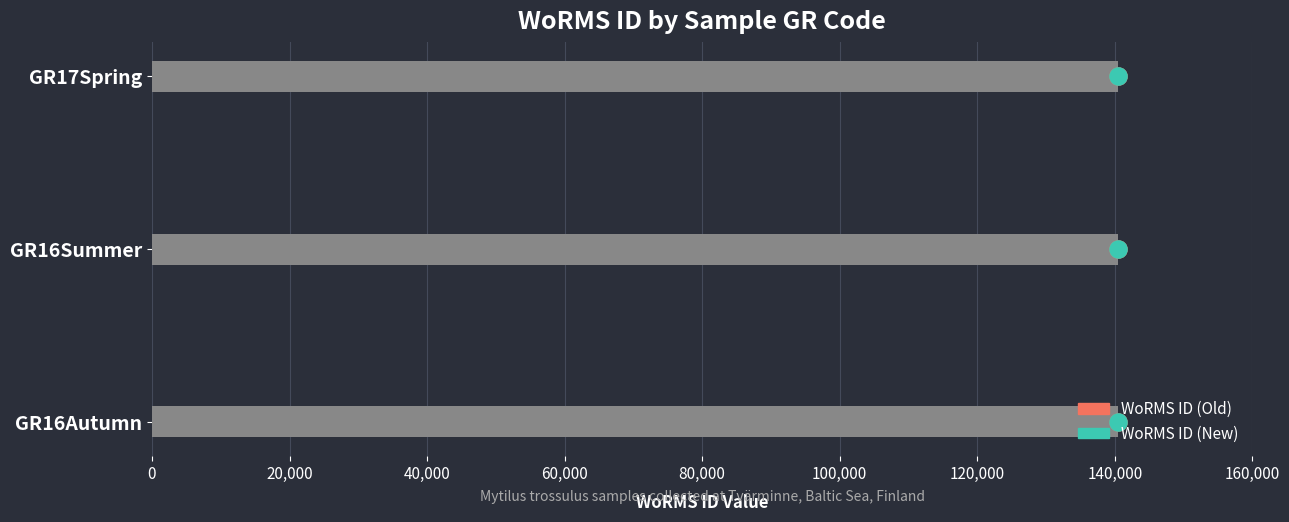

Is the value of WoRMS ID (Old) at 20,000 greater than the value of WoRMS ID (New) at 20,000?

No